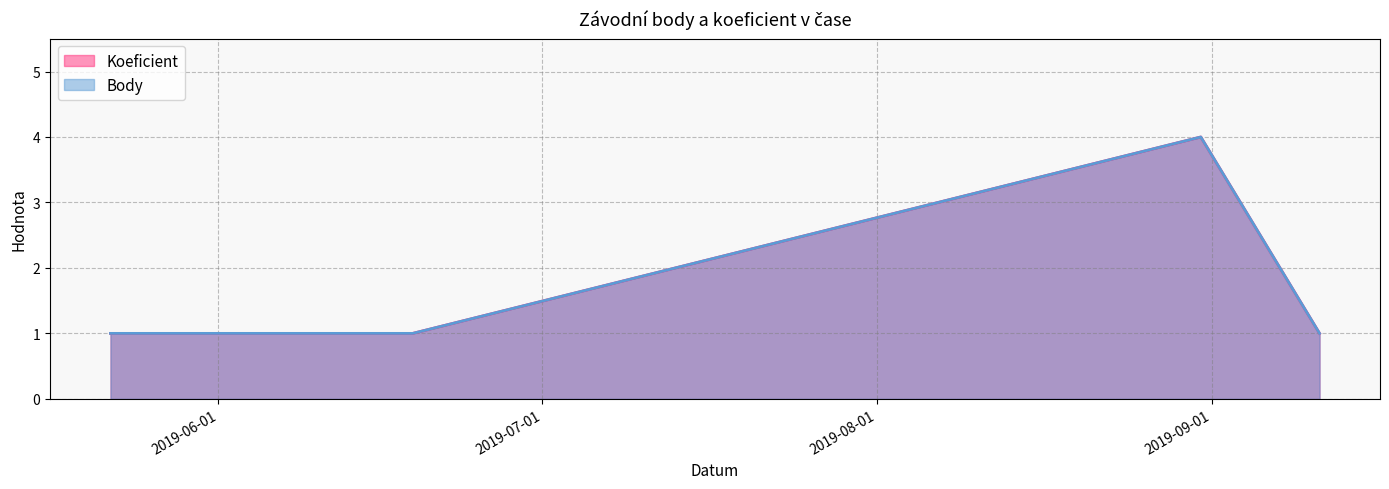

What is the sum of all Body values?

9